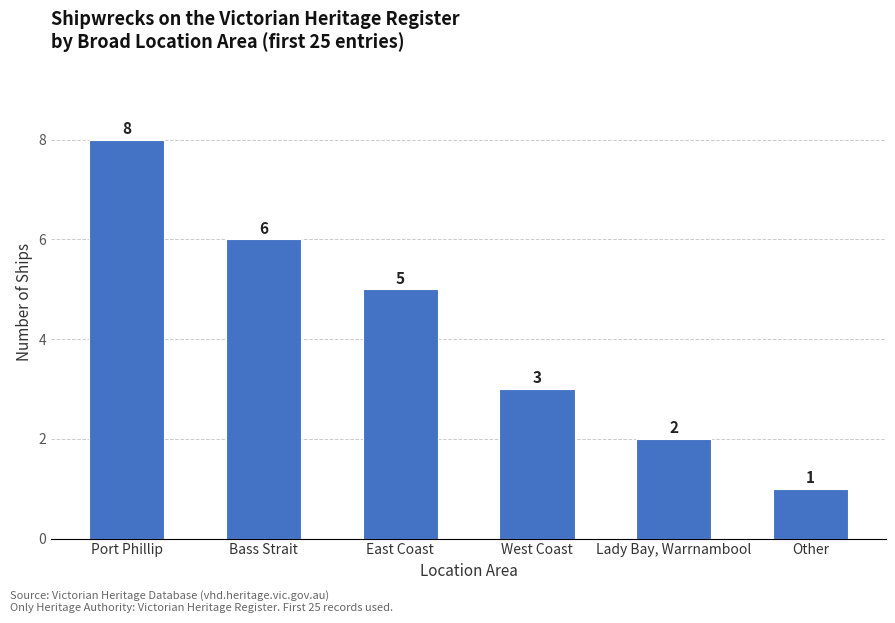

What is the greatest value displayed?

8